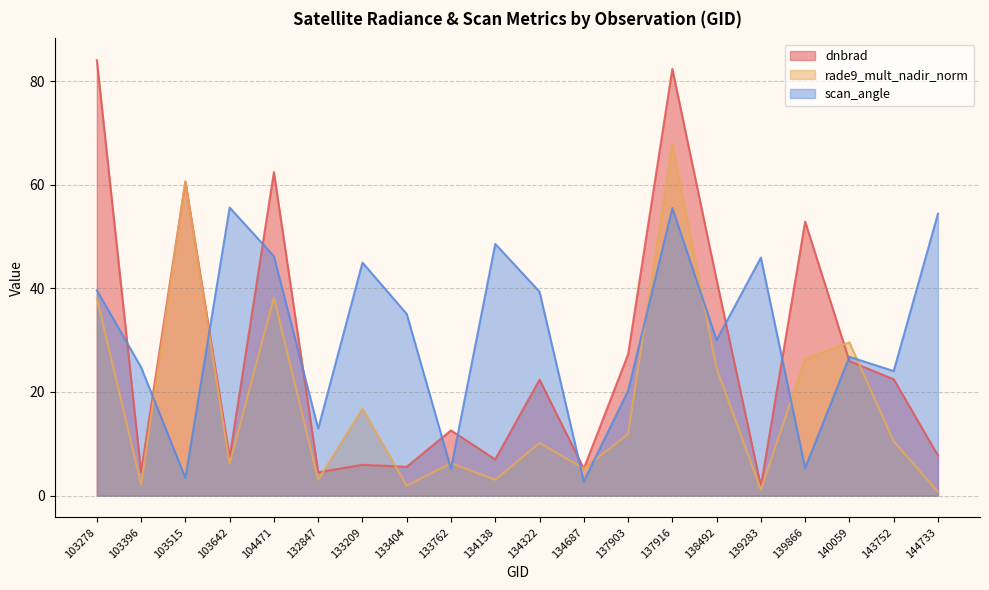

At which category does the chart reach its minimum across all series?

144733